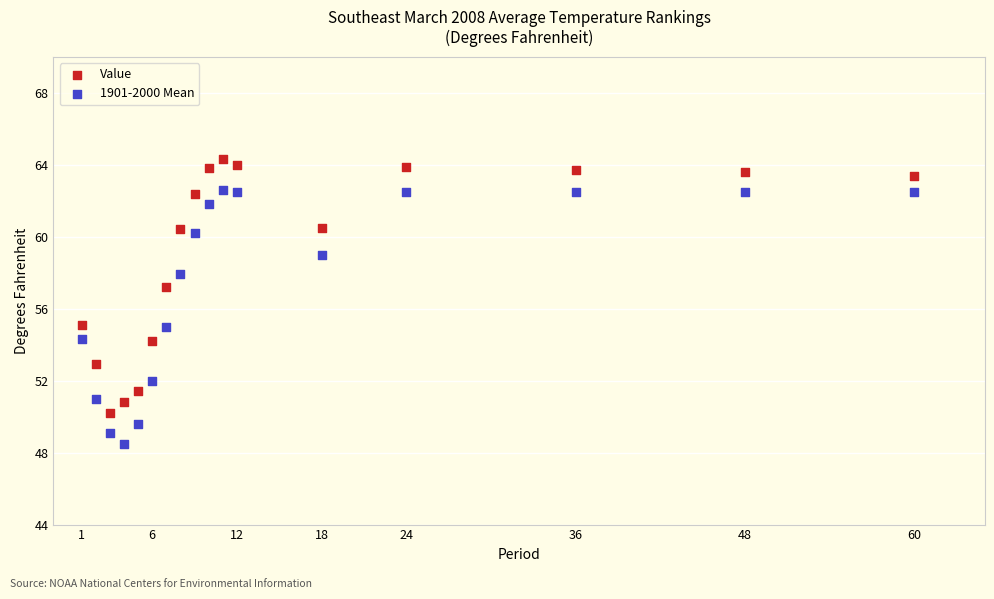

Which series reaches the maximum Y coordinate?

Value